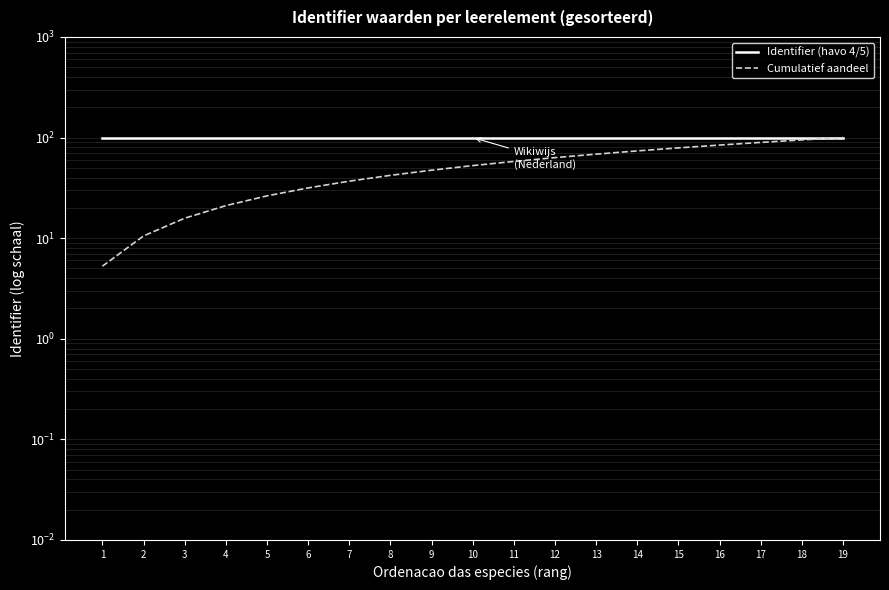

How many lines are shown in the chart?

2